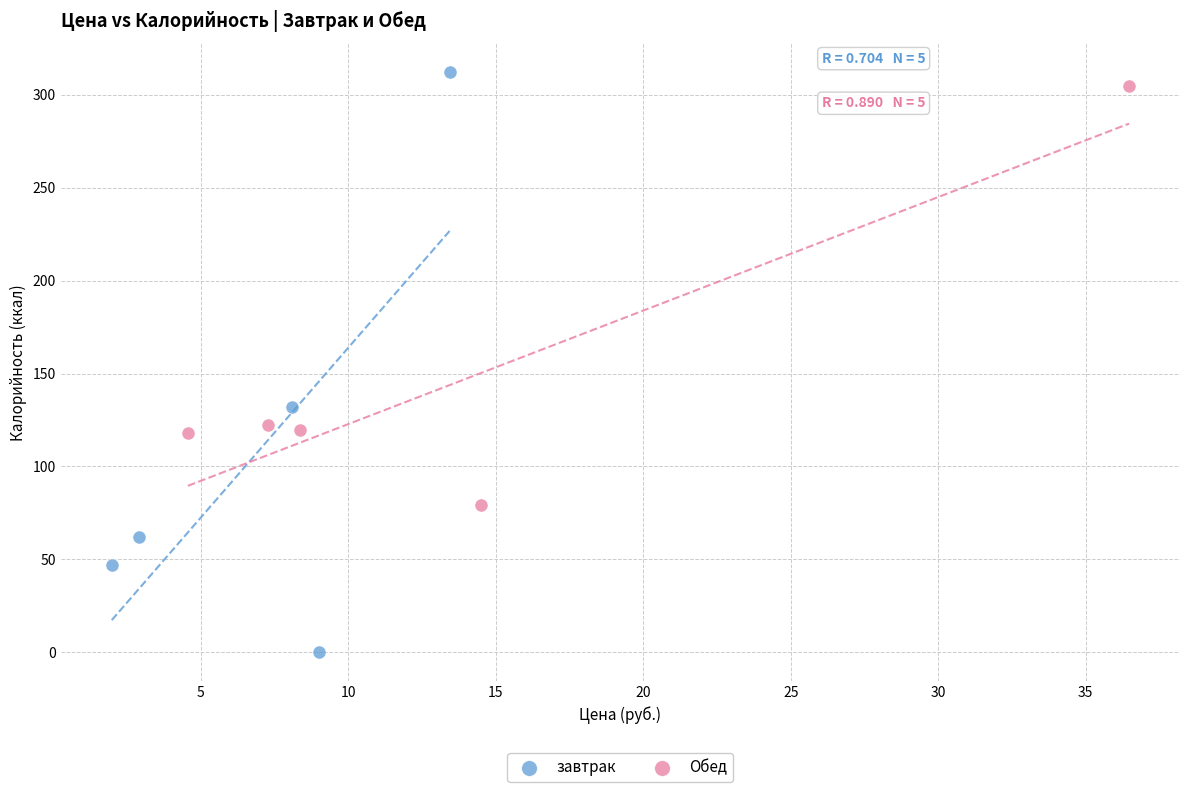

Which series has the widest spread of Y values?

завтрак